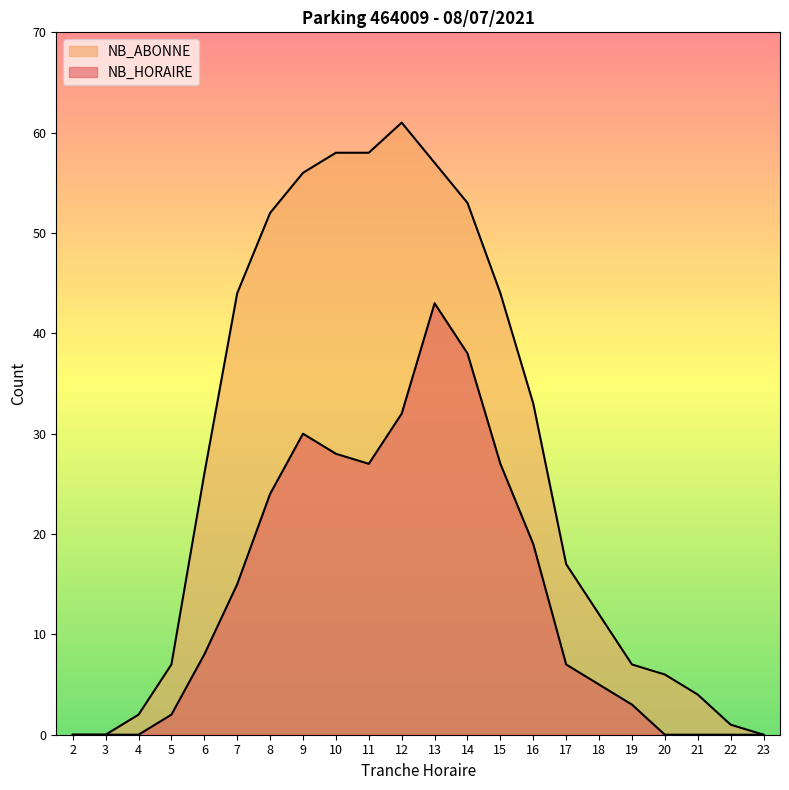

The value of NB_HORAIRE at 7 is 15. True or false?

True